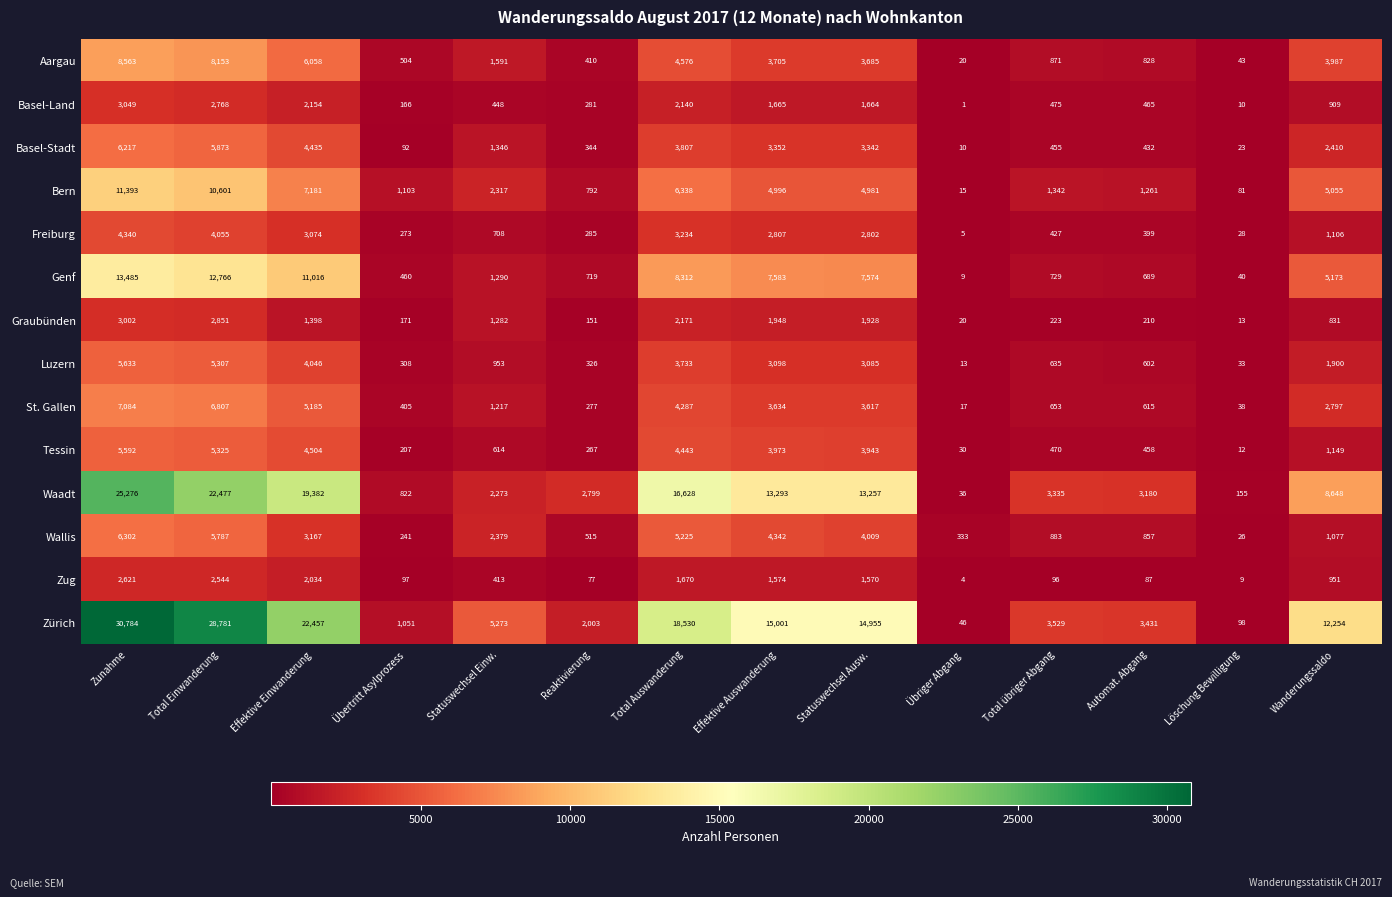

Is it true that Zug equals 144 at Total übriger Abgang?

False